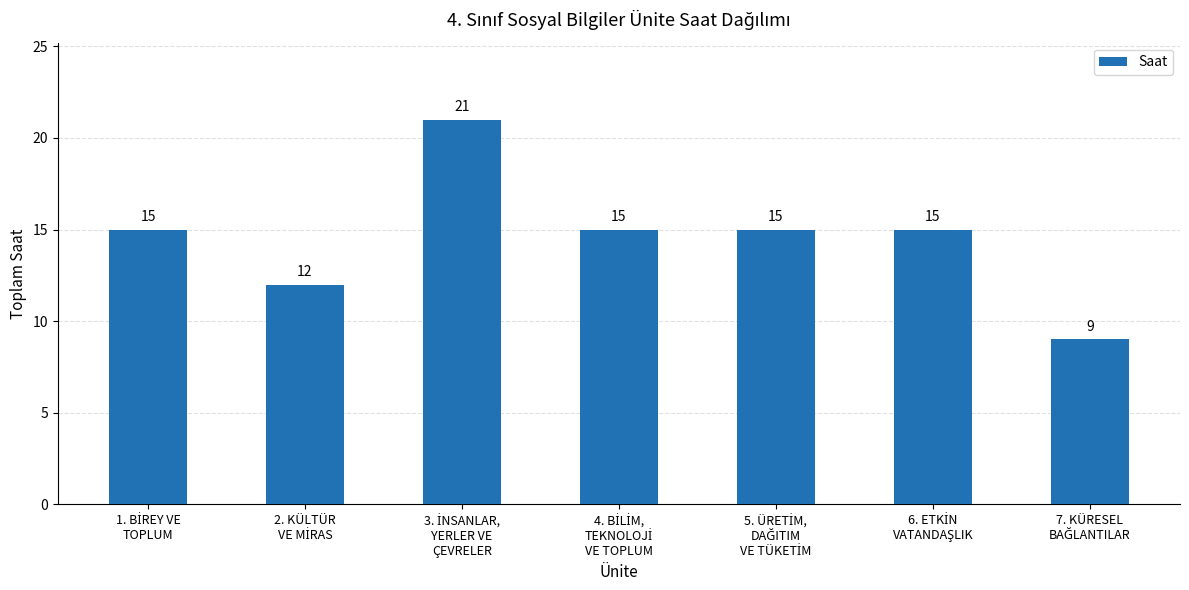

How many bars are there in total?

7